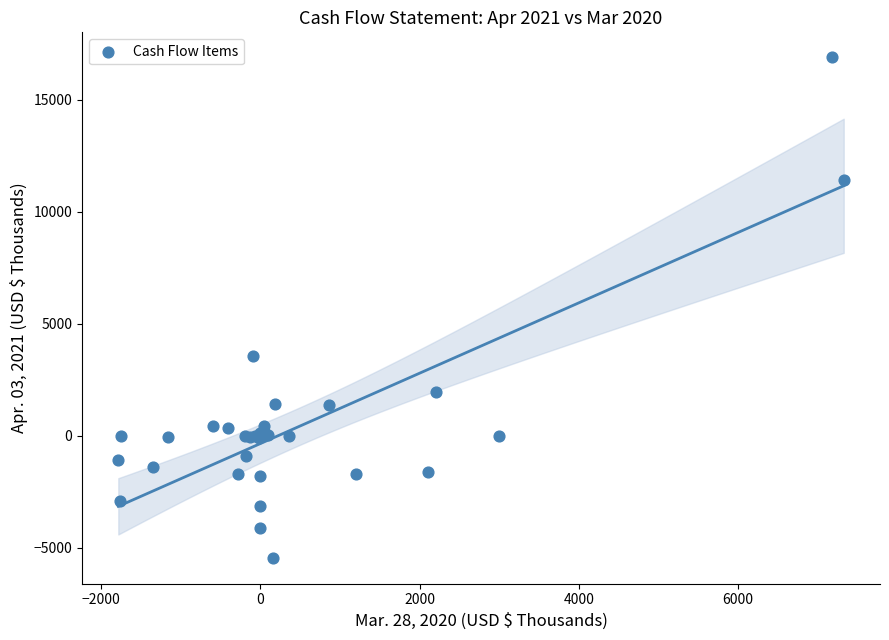

What Y value in the scatter plot is closest to 5699?

3555